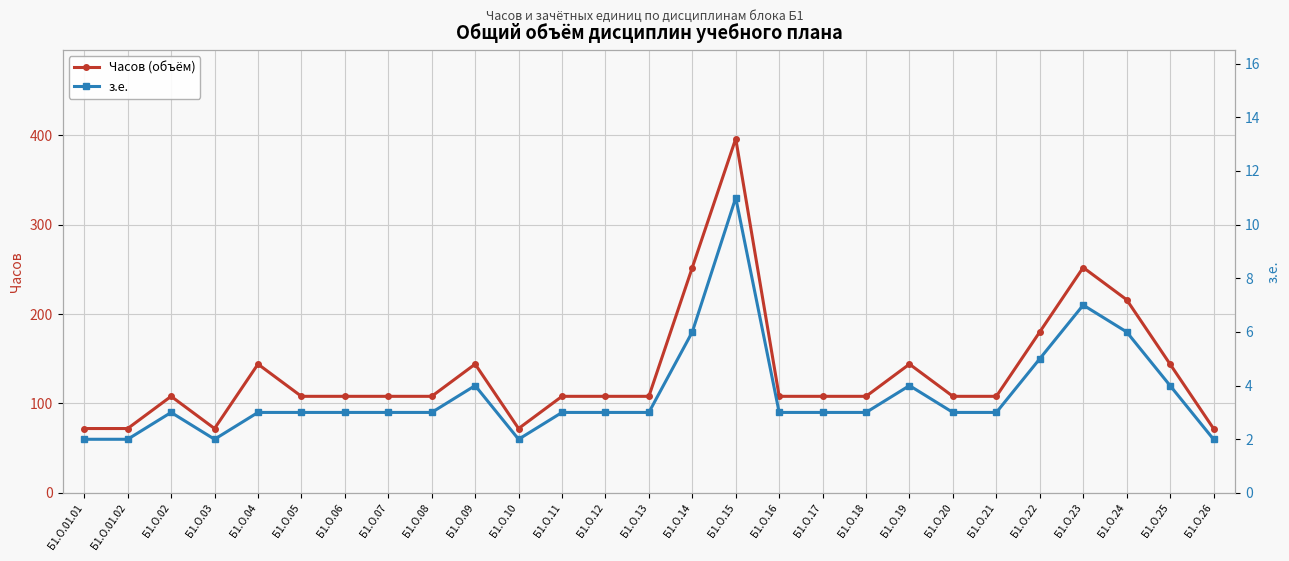

How many lines are shown in the chart?

2